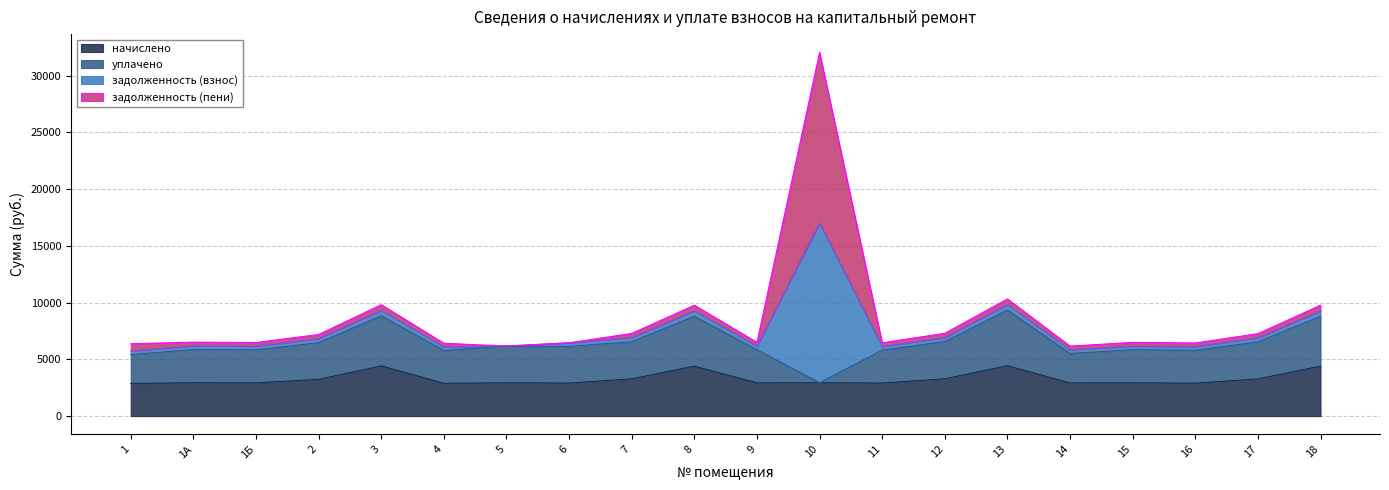

At which category does начислено reach its first local valley?

1Б